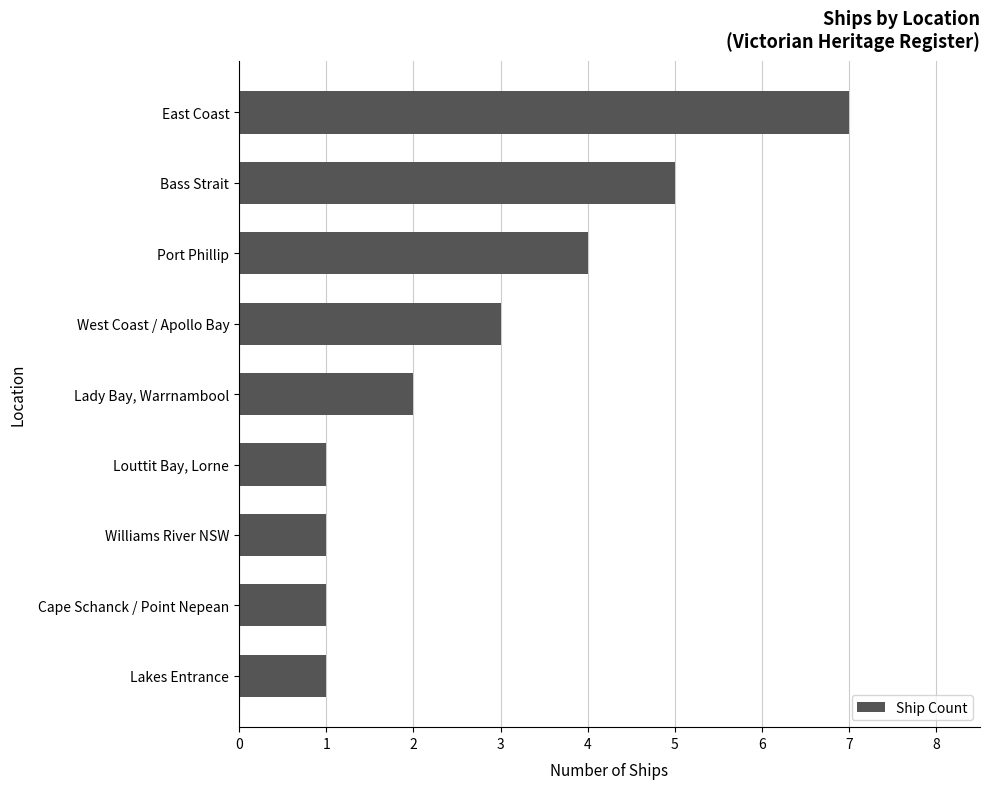

Are the bars horizontal?

Yes